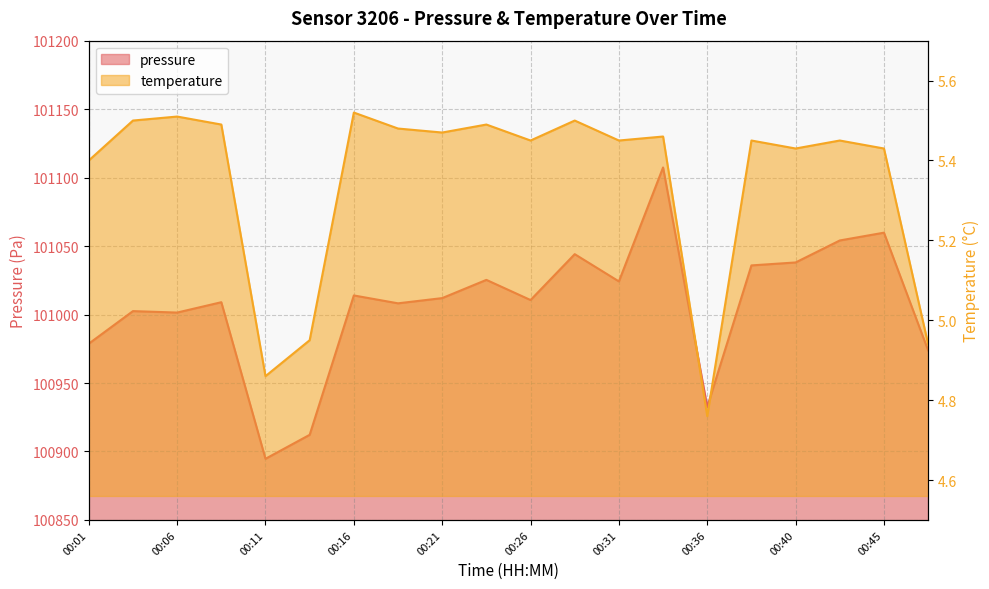

What is the value of the pressure point at the 1st from the left?

100978.7